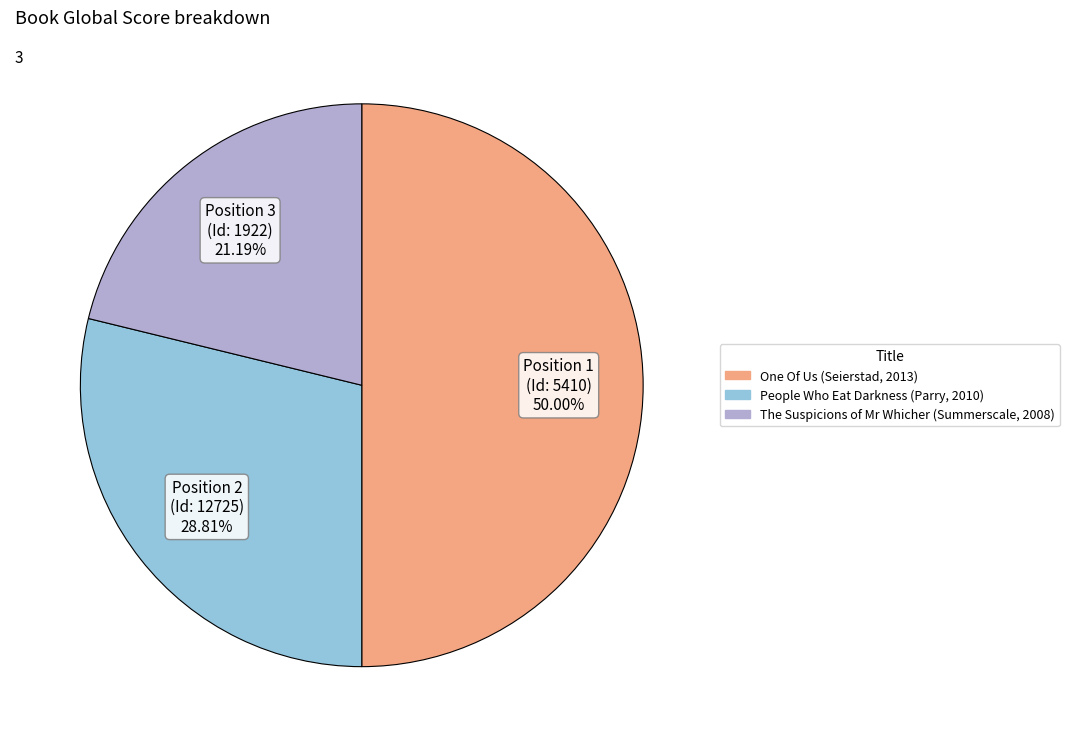

To the nearest percent, what is the combined percentage of One Of Us (Seierstad, 2013) and People Who Eat Darkness (Parry, 2010)?

79%